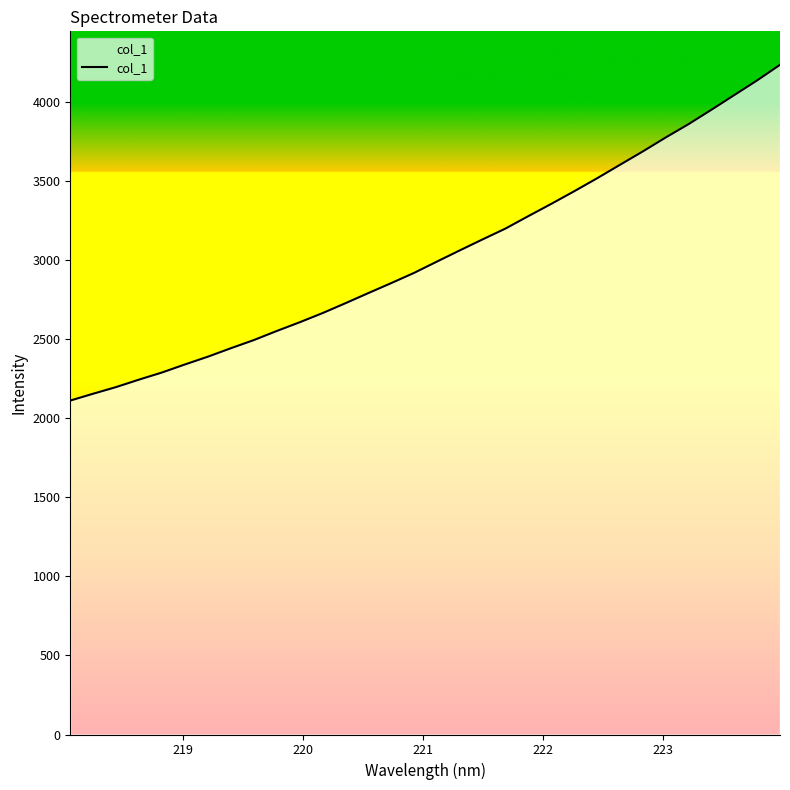

What is the difference between the maximum and minimum values?

2123.5